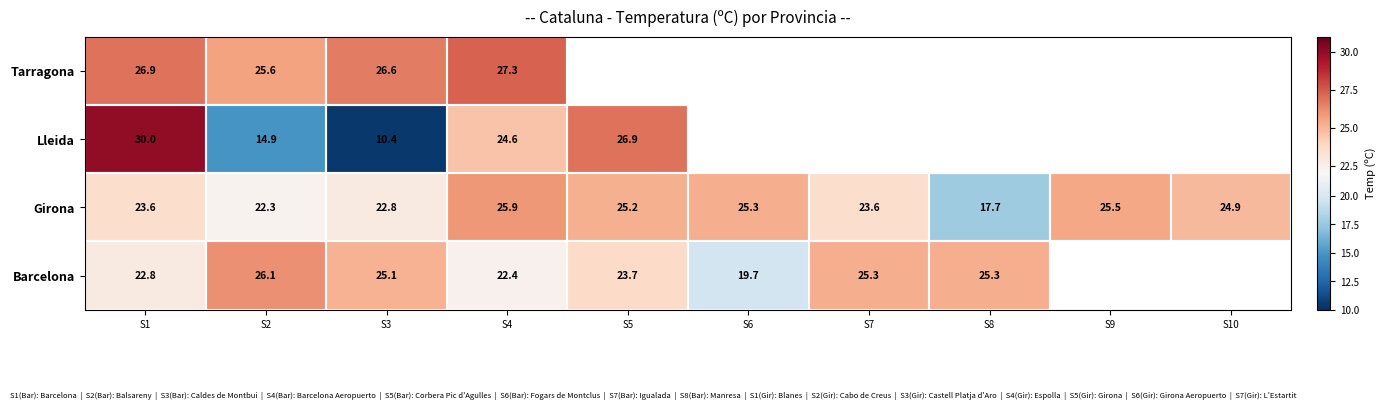

At S2, list the series in order from largest to smallest.

Barcelona, Tarragona, Girona, Lleida